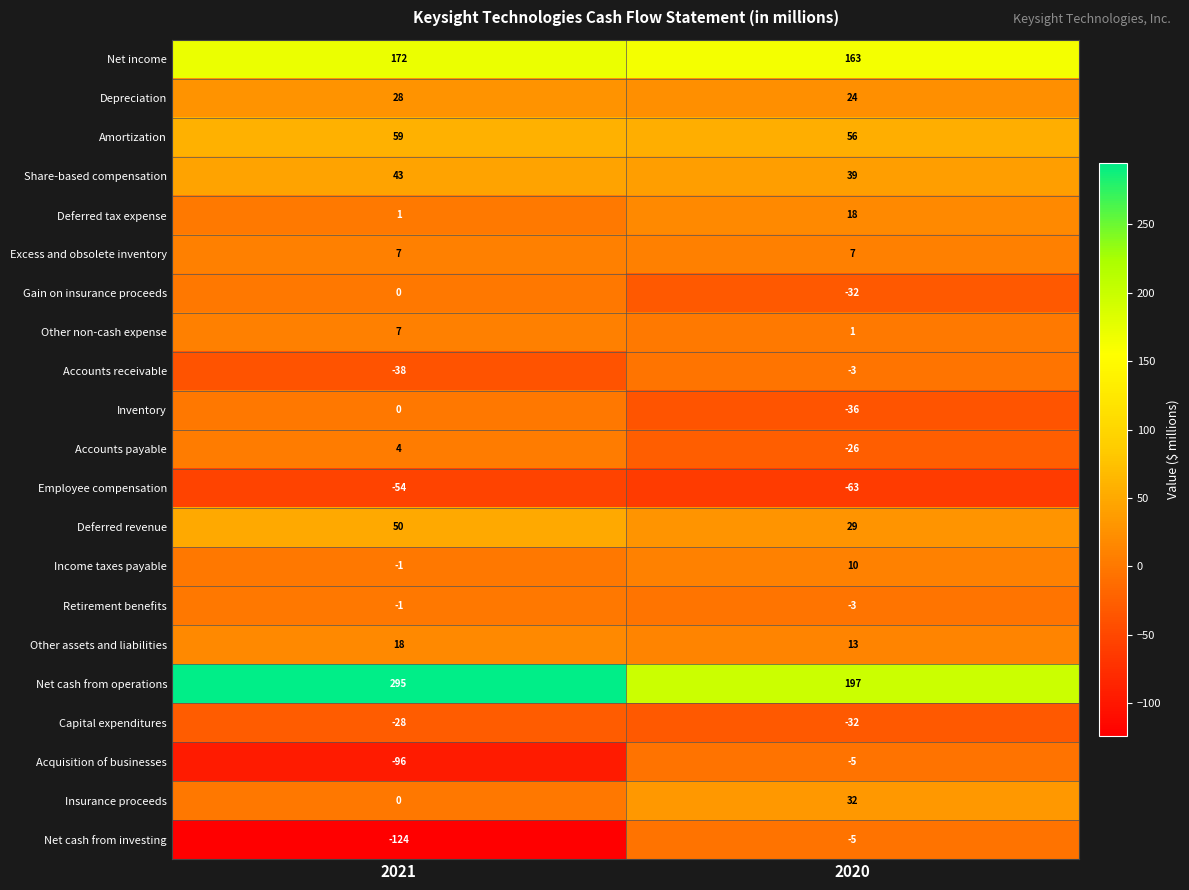

What is the maximum value shown in the chart?

295